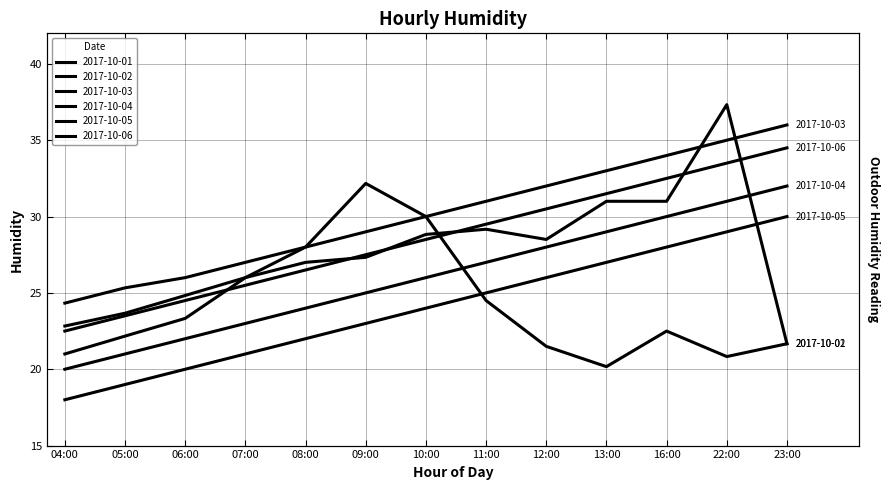

What is the maximum value for 2017-10-02?

37.3